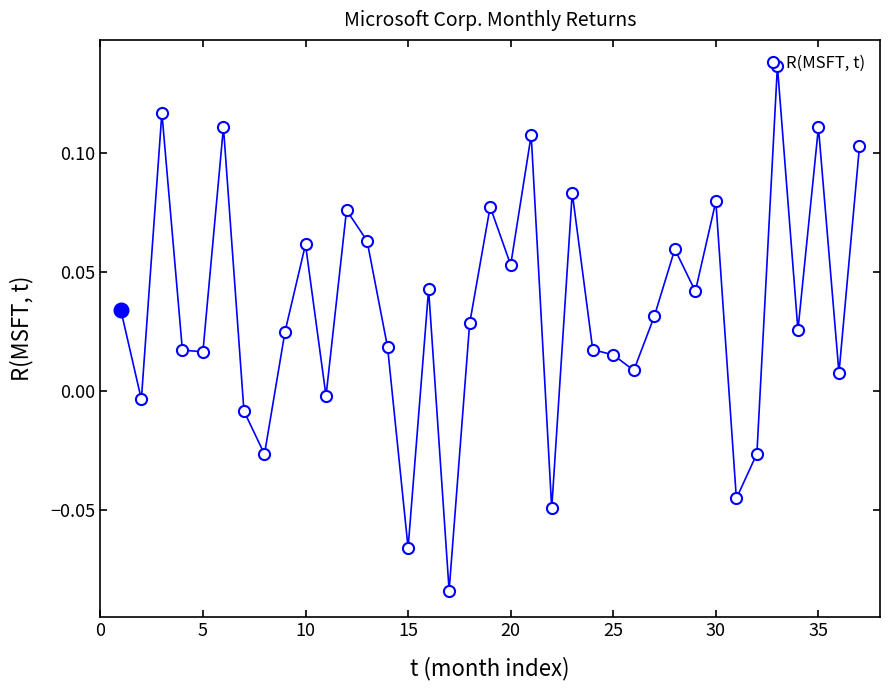

True or false: R(MSFT, t) has more than 0 interior local peaks.

True